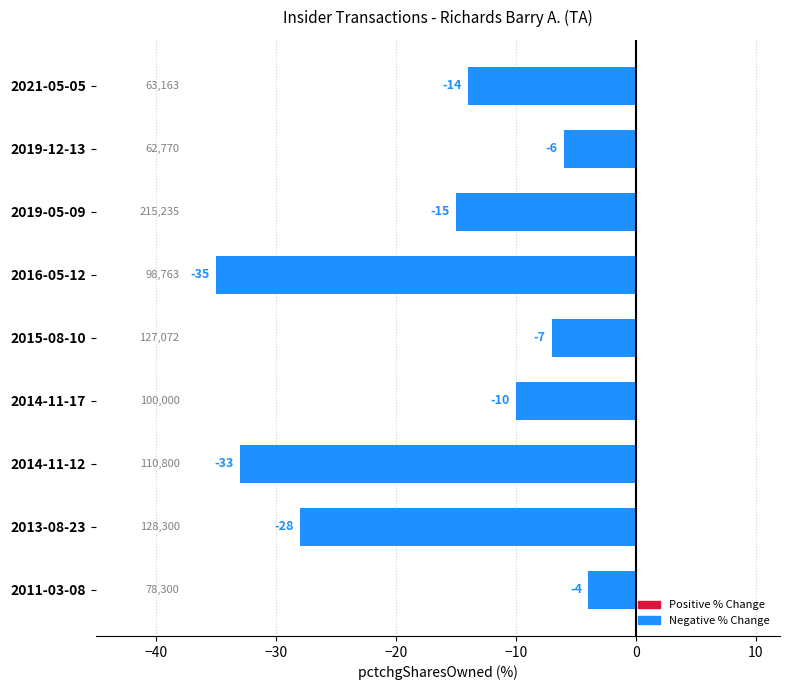

Reading top to bottom, transcribe all the data shown in this chart.

-14	-6	-15	-35	-7	-10	-33	-28	-4